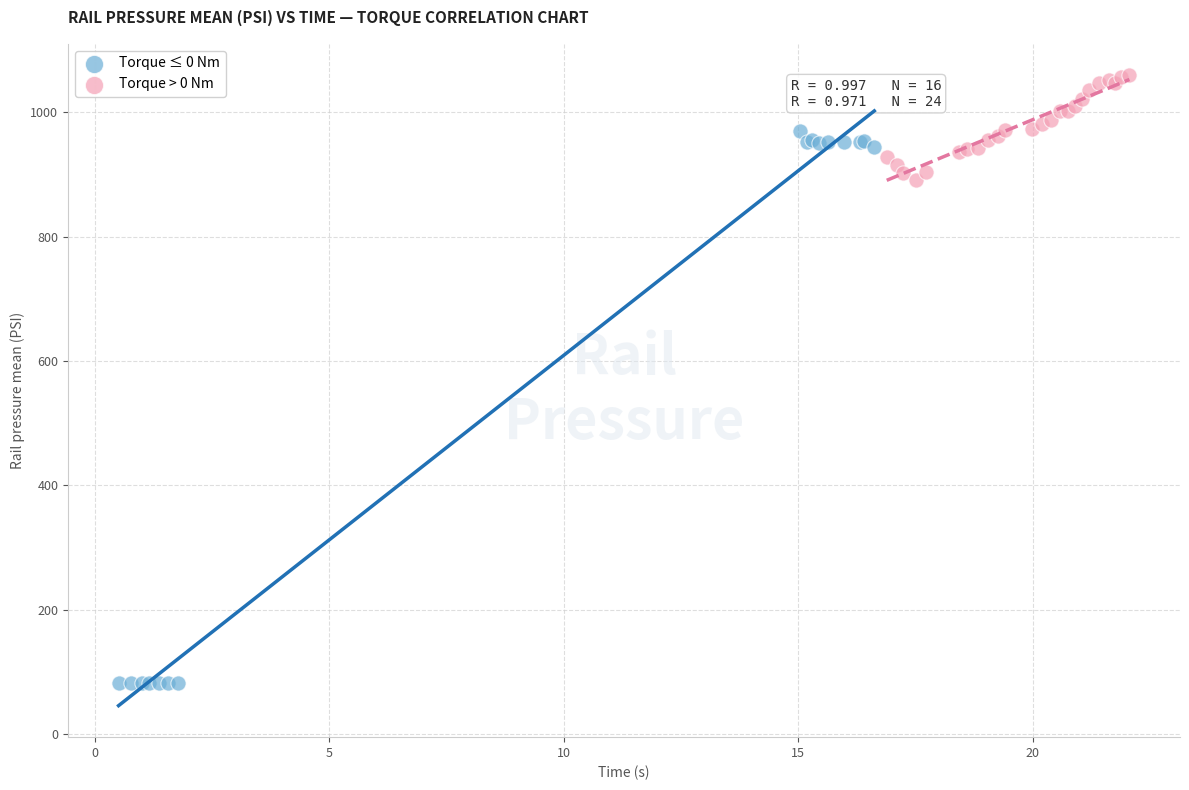

Which series reaches the minimum Y coordinate?

Torque ≤ 0 Nm